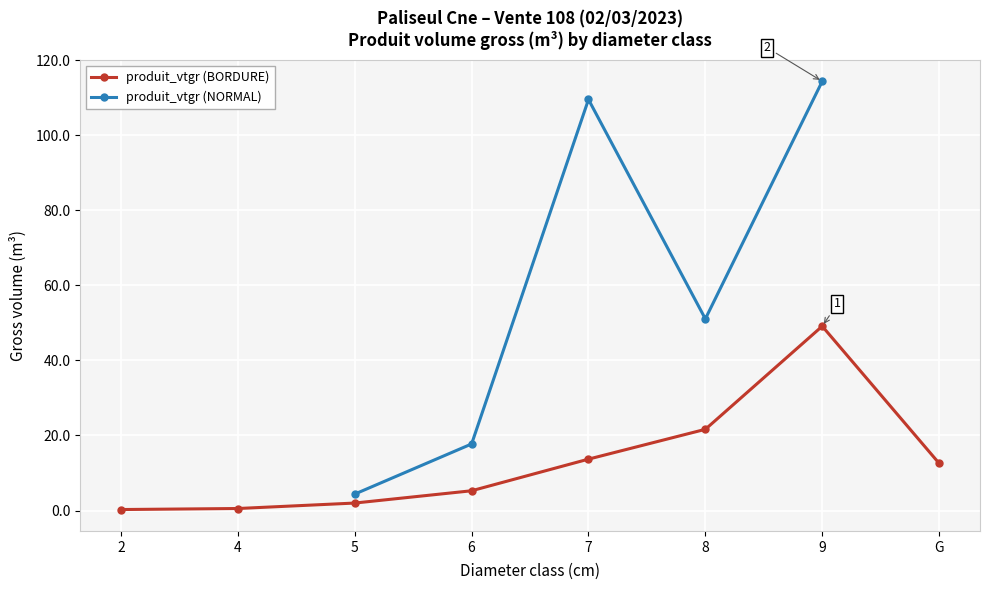

Rank the categories by value from lowest to highest.

2, 4, 5, 6, G, 7, 8, 9